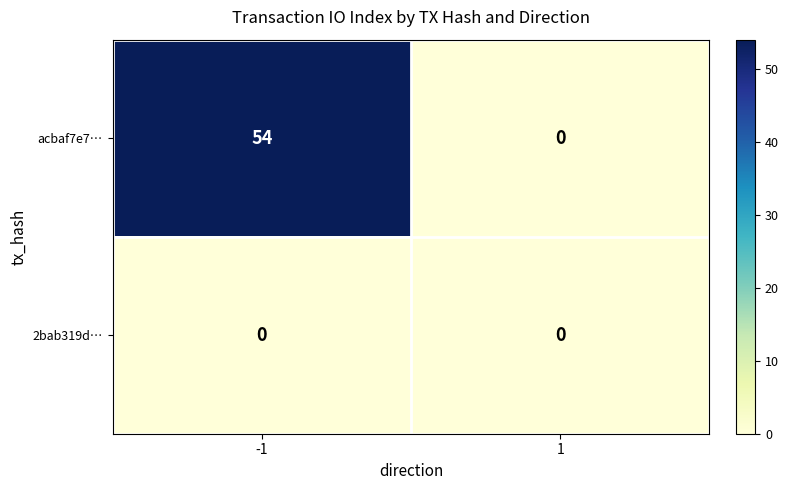

The value of acbaf7e7… at -1 is 54. True or false?

True